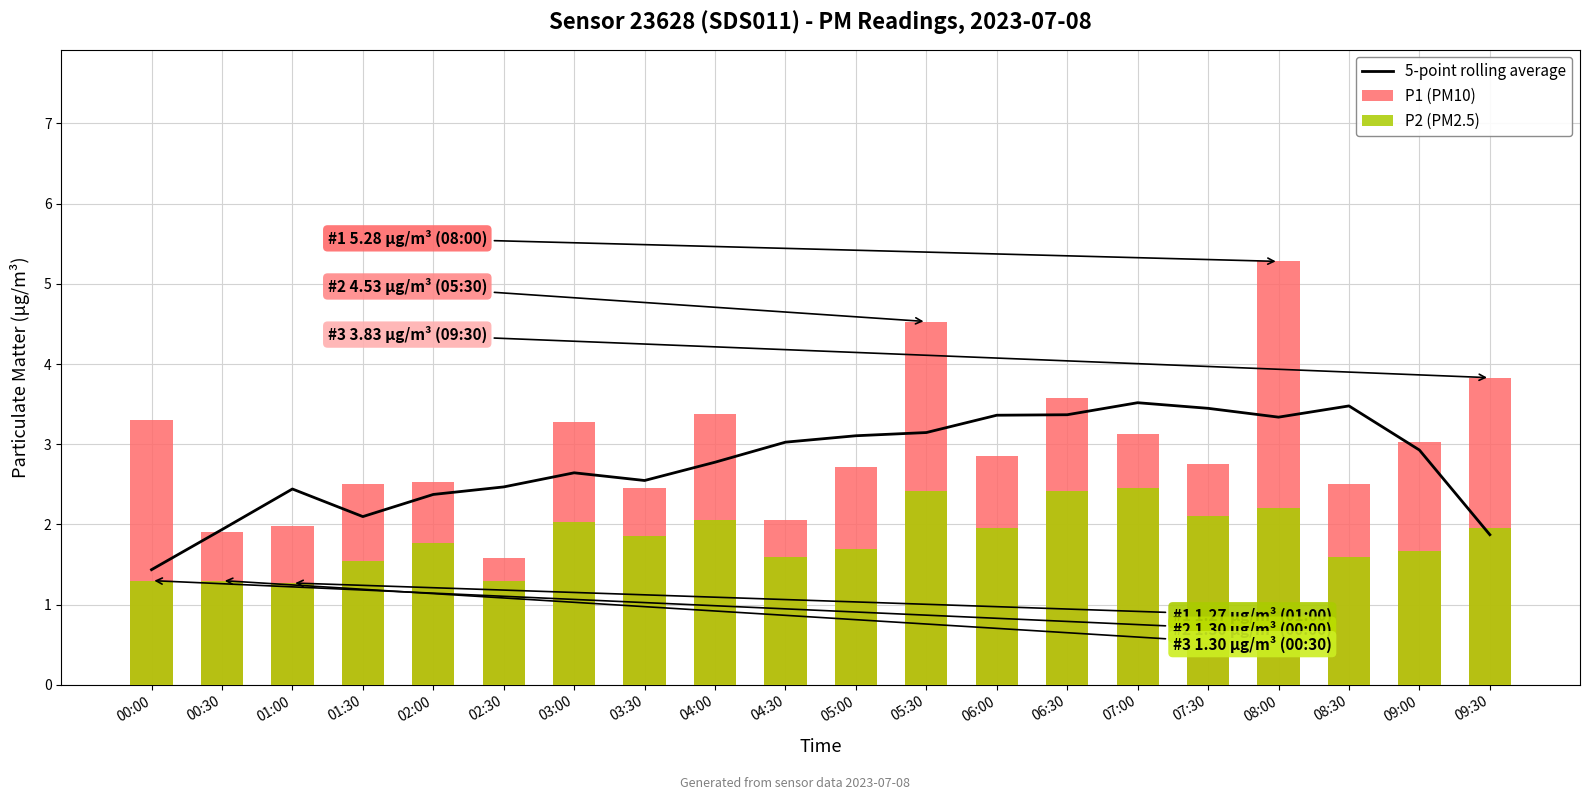

Which series has the largest range (max minus min)?

P1 (PM10)